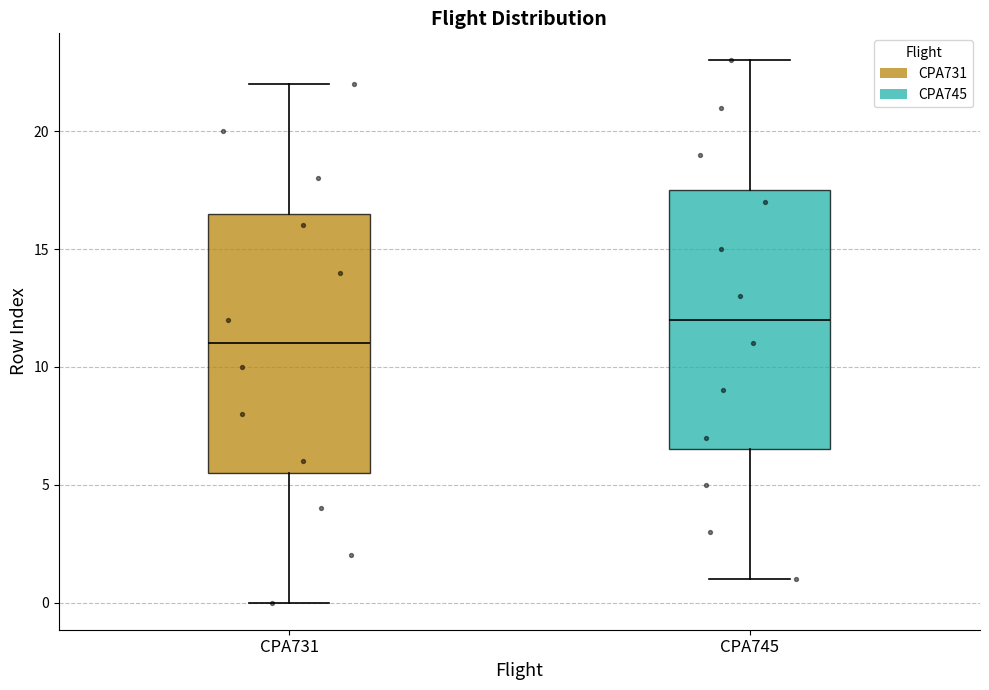

Where is the upper edge of the box for CPA745 on the y-axis? The values are not printed on the chart, so give them approximately, as read against the axis.

17.5